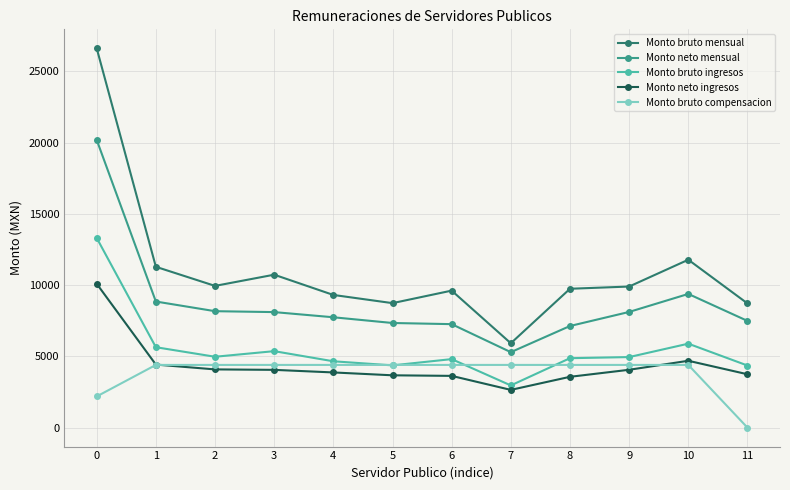

How many categories are shown in the chart?

12